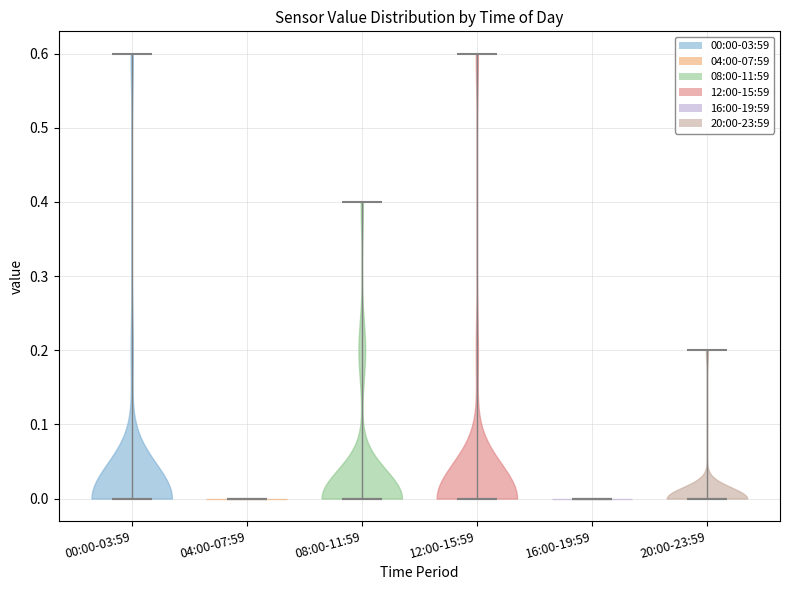

Reading left to right, read every violin against the y-axis: where its median line is, and the lowest and highest points it reaches. The values are not printed on the chart, so give them approximately, as read against the axis.

00:00-03:59: median line 0.0, lowest point 0.0, highest point 0.6
04:00-07:59: median line 0.0, lowest point 0.0, highest point 0.0
08:00-11:59: median line 0.0, lowest point 0.0, highest point 0.4
12:00-15:59: median line 0.0, lowest point 0.0, highest point 0.6
16:00-19:59: median line 0.0, lowest point 0.0, highest point 0.0
20:00-23:59: median line 0.0, lowest point 0.0, highest point 0.2